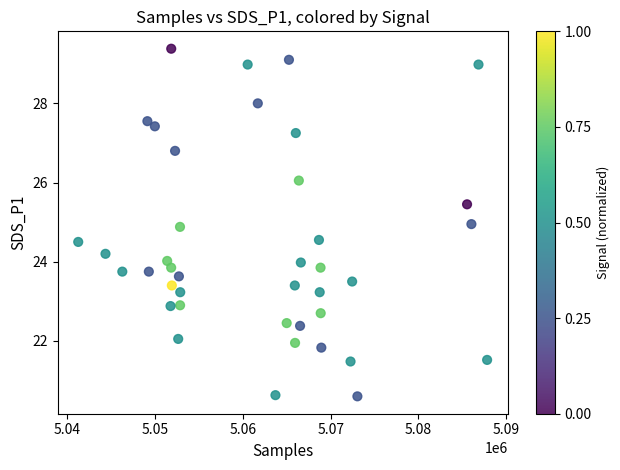

What is the range of X values (max minus min)?

46535.0